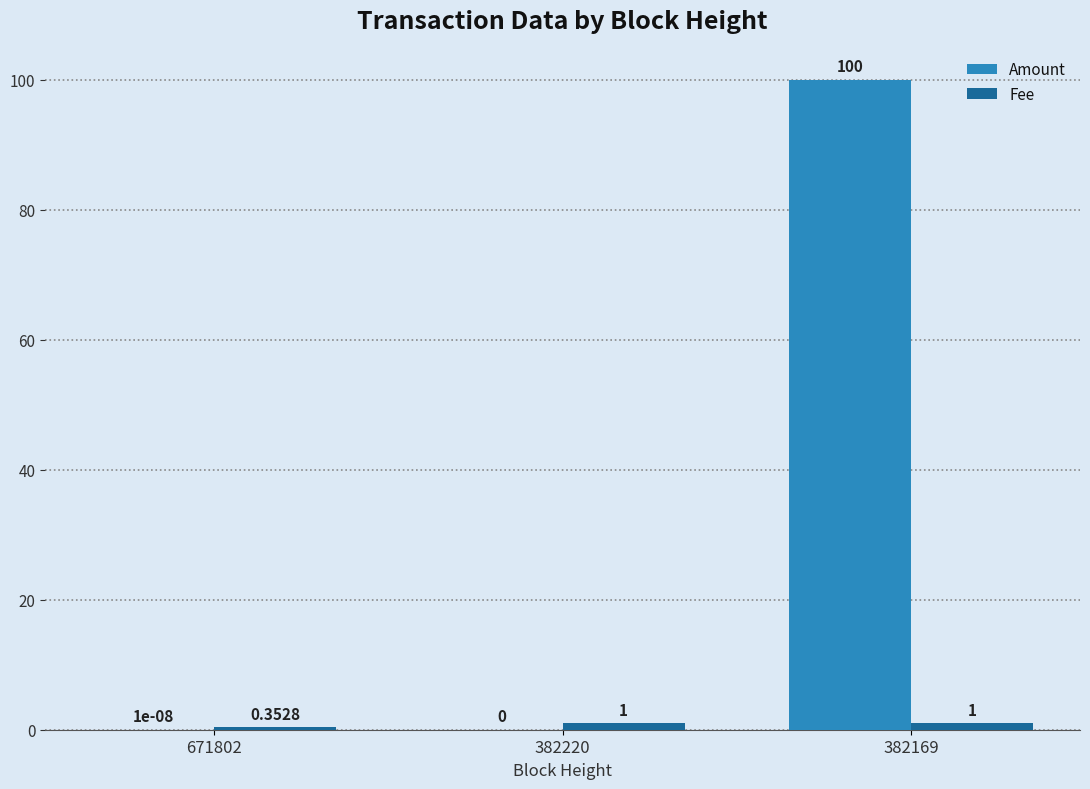

What is the sum of all Amount values?

100.0